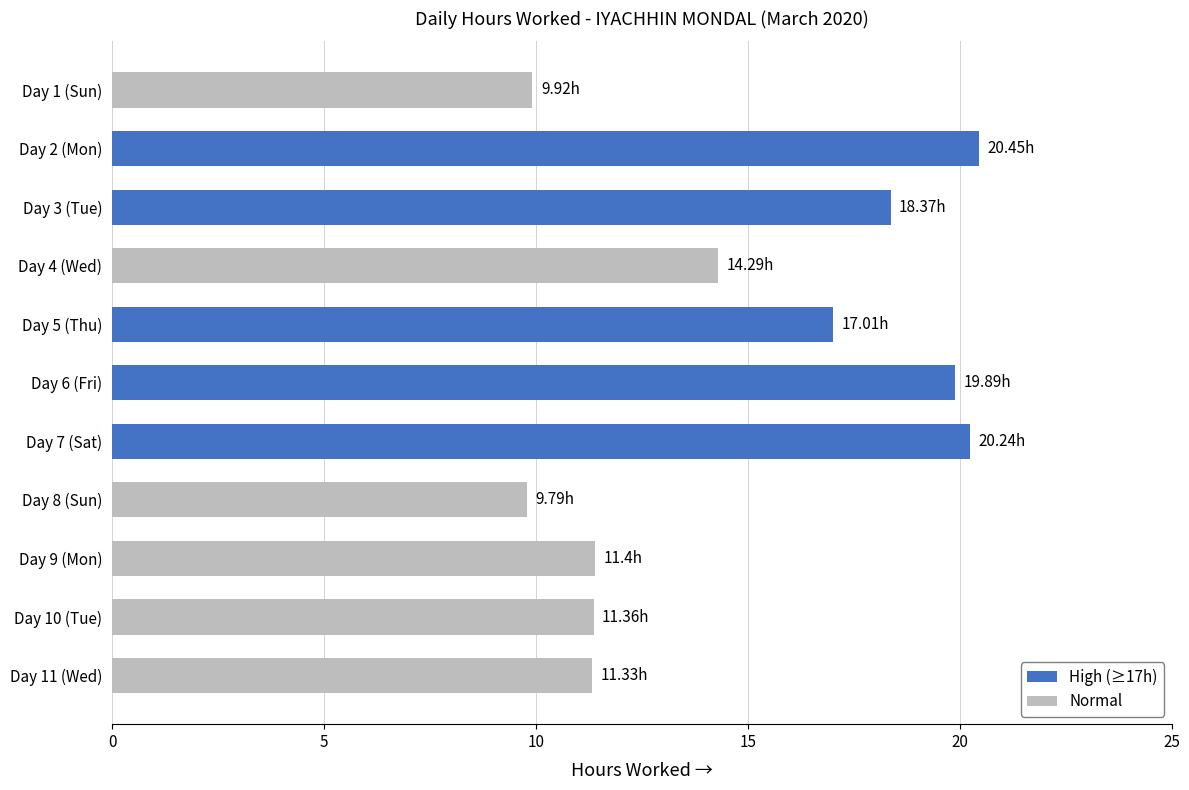

What is the difference between the maximum and minimum values?

10.7